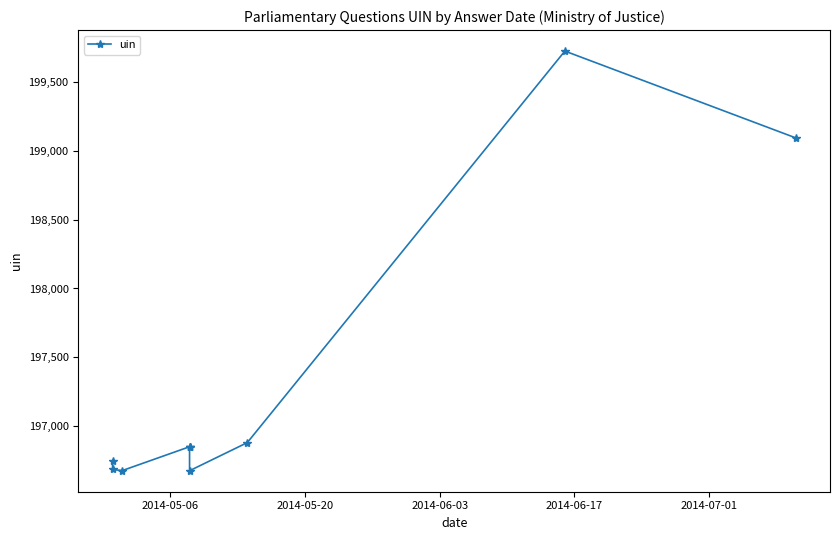

Reading left to right, extract all data points from this chart.

196752	196687	196679	196852	196850	196851	196678	196882	199722	199092